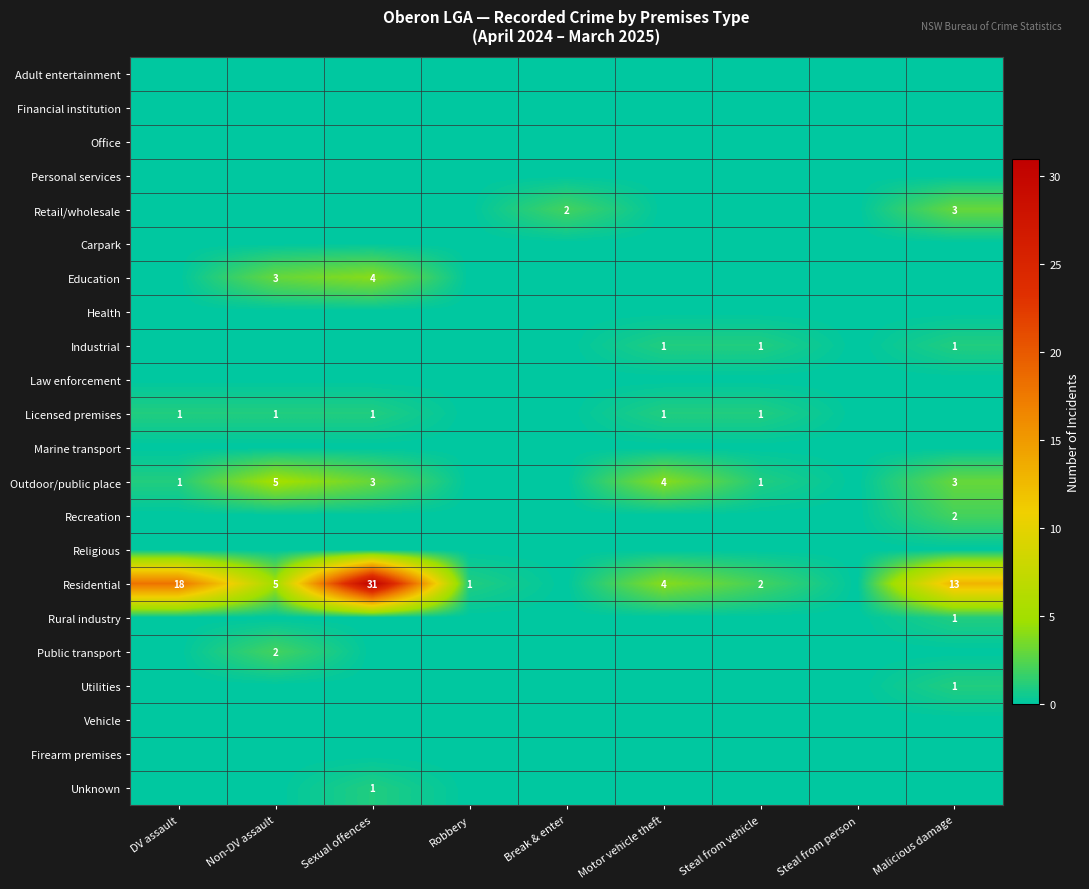

Is it true that Industrial equals 0 at Motor vehicle theft?

False